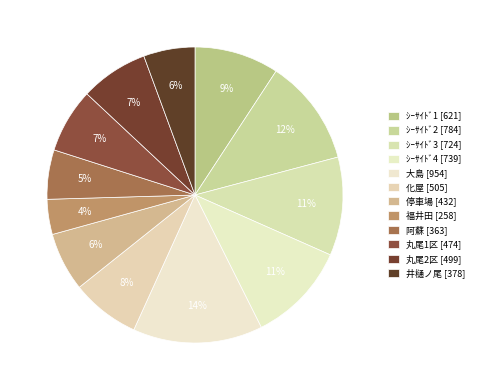

What percentage is NOT represented by 停車場?

93.6%